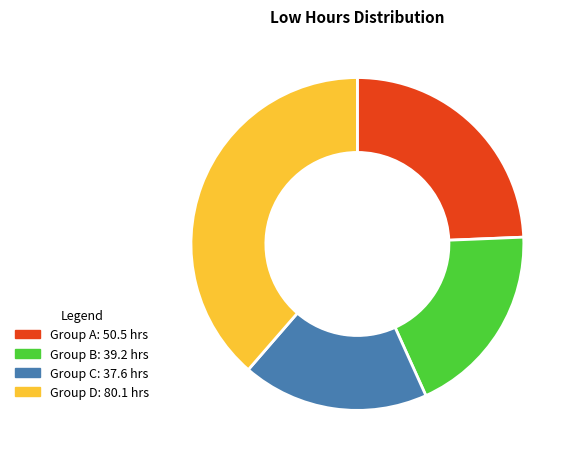

Does any single category account for the majority?

No